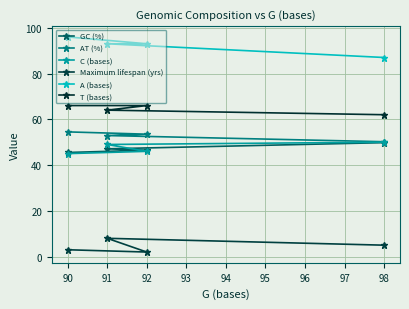

Reading left to right, transcribe all the data shown in this chart.

GC (%): 90=45.5	91=47.1	92=46.5	98=49.8
AT (%): 90=54.5	91=52.9	92=53.5	98=50.2
C (bases): 90=45.0	91=49.0	92=46.0	98=50.0
Maximum lifespan (yrs): 90=3.0	91=8.0	92=2.0	98=5.0
A (bases): 90=96.0	91=93.0	92=93.0	98=87.0
T (bases): 90=66.0	91=64.0	92=66.0	98=62.0